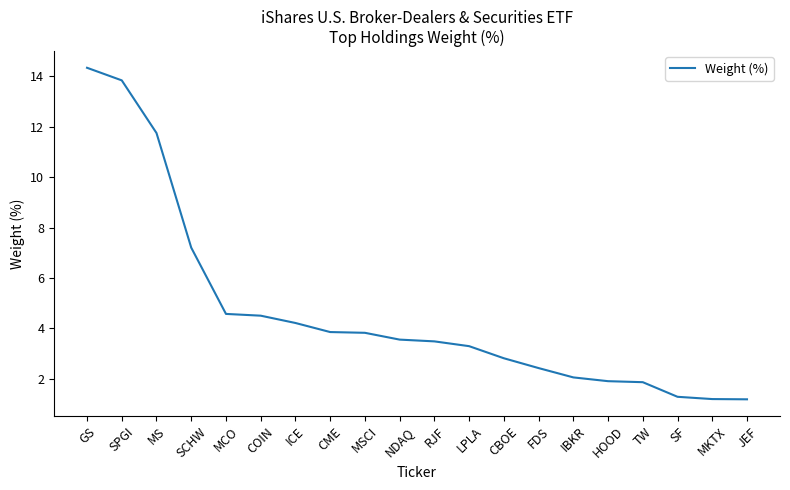

What is the change in value from HOOD to SF?

-0.6